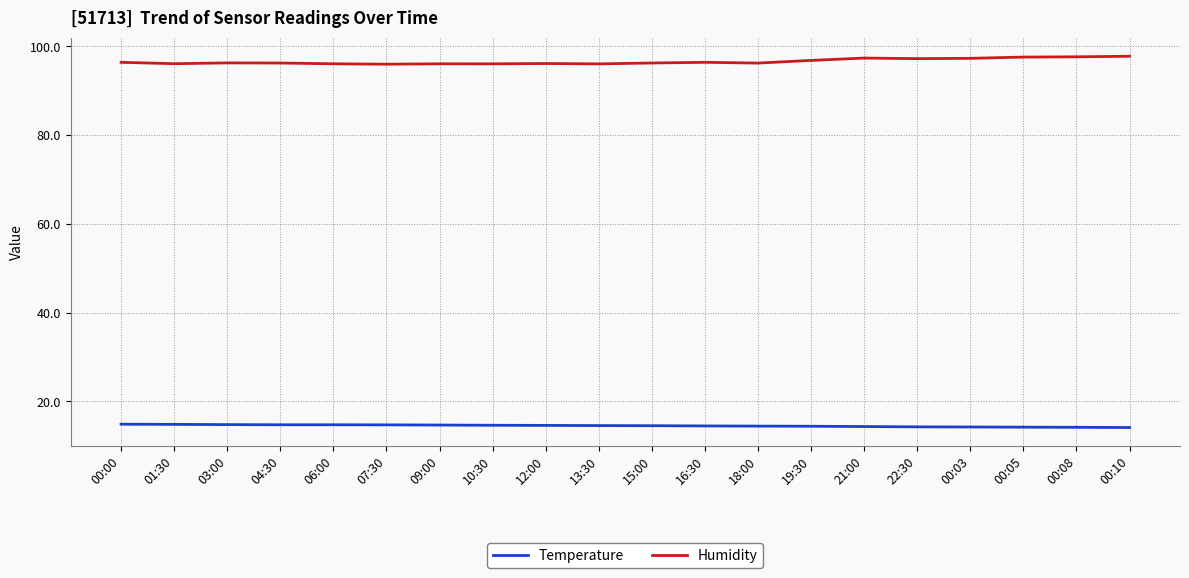

What is the maximum value for Humidity?

97.8